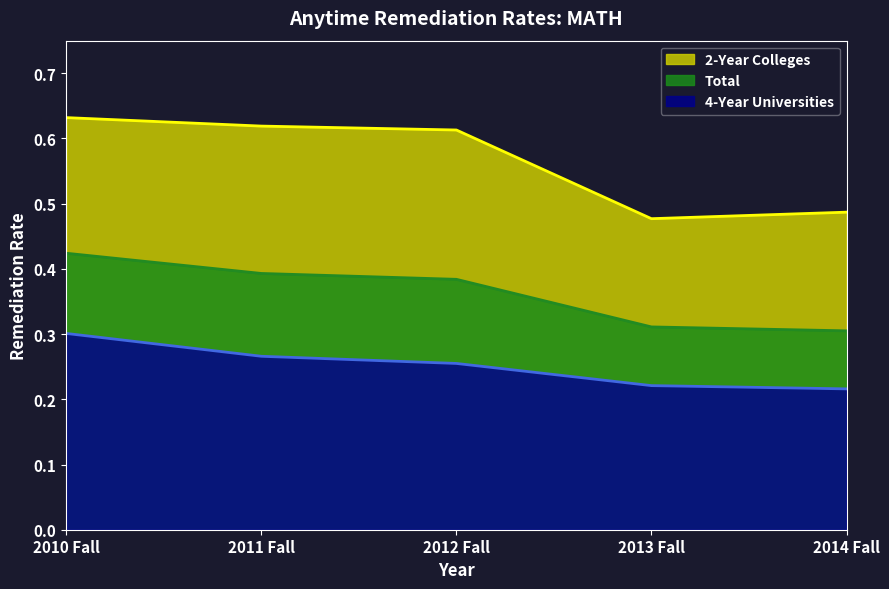

At how many categories does at least one series exceed 0?

5